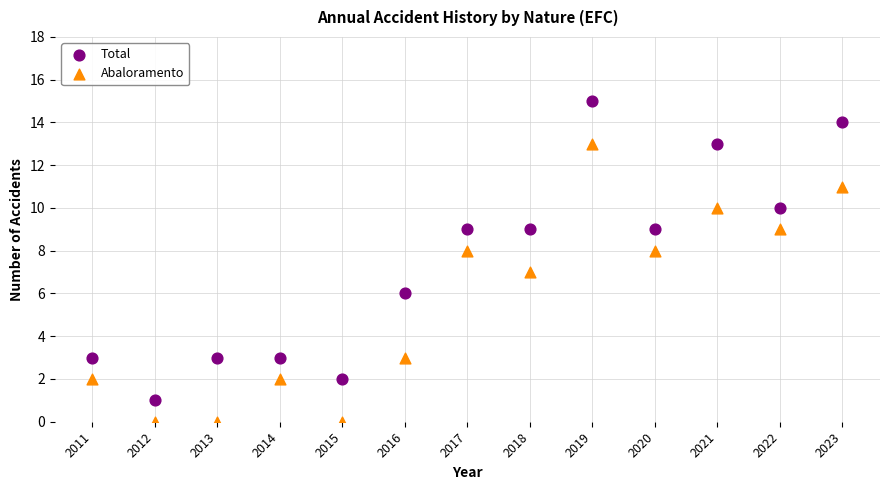

Which series contains the highest Y value?

Total